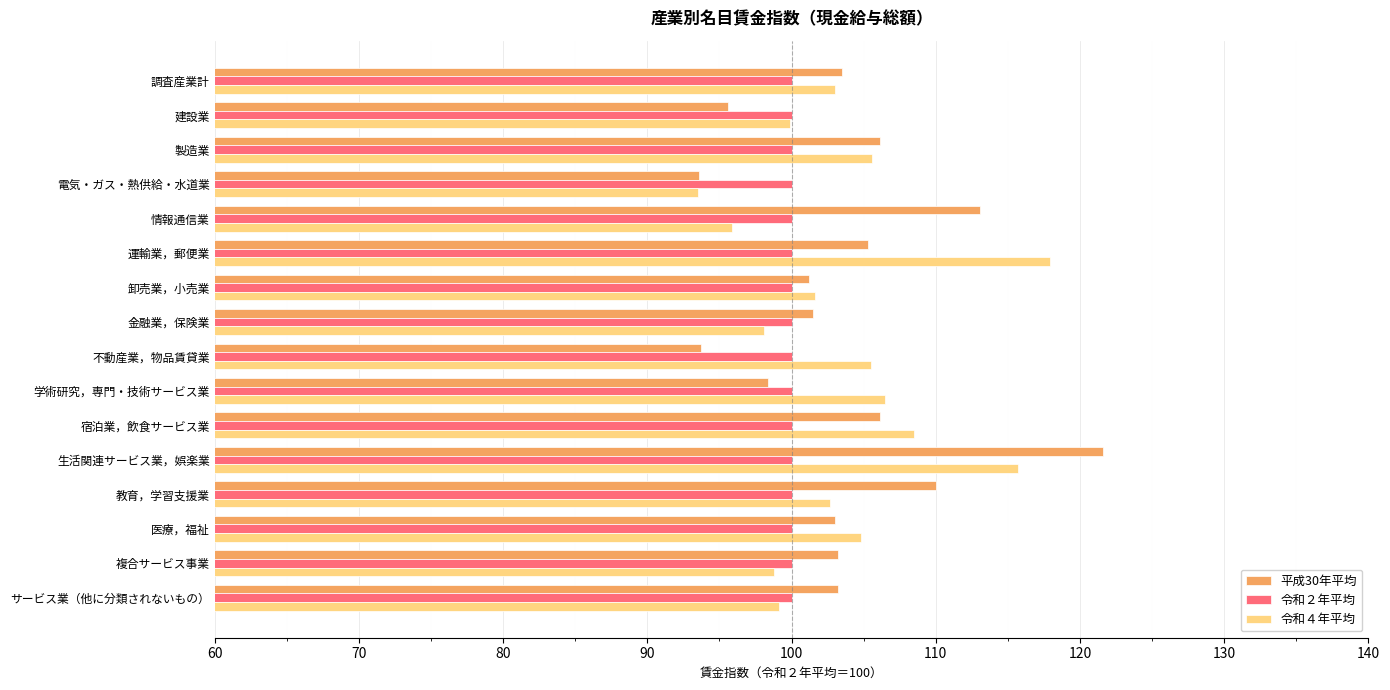

What is the sum of all 平成30年平均 values?

1659.1